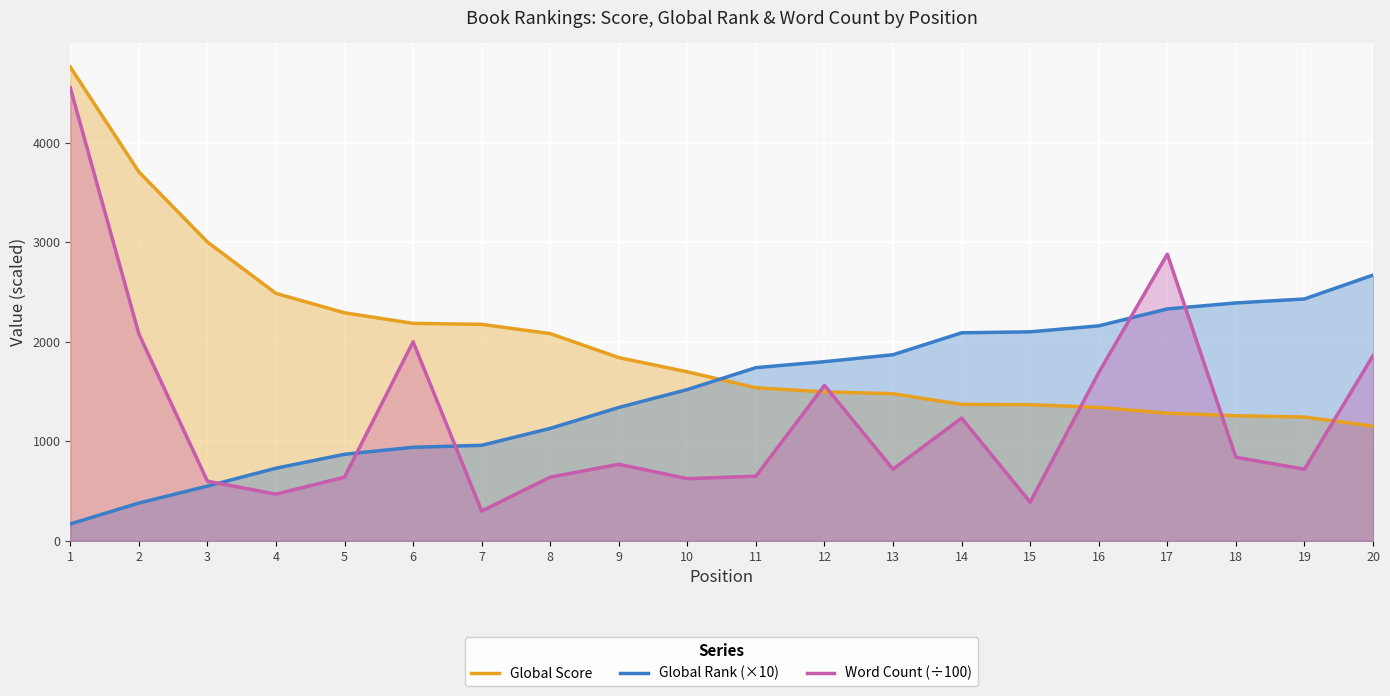

Between 15 and 11, which is larger?

11